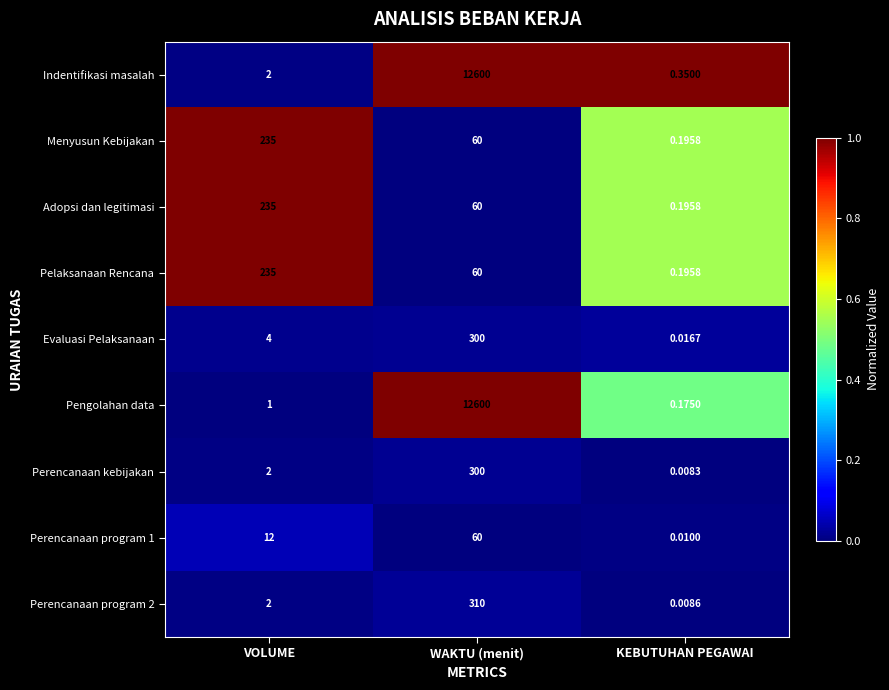

Which category has the lowest value in the Perencanaan program 1 series?

KEBUTUHAN PEGAWAI